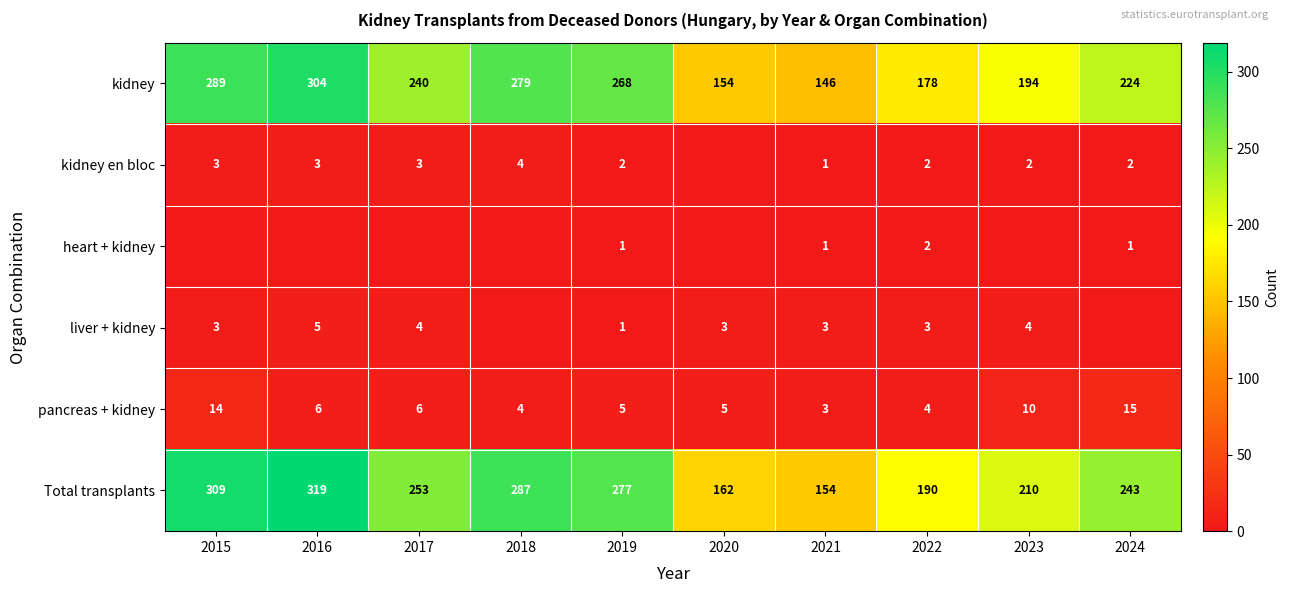

Is it true that Total transplants equals 287 at 2018?

True